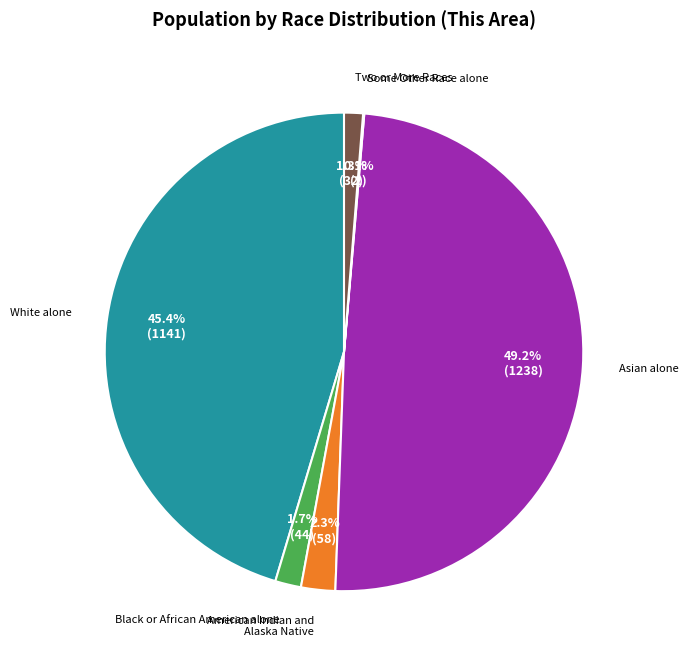

Is there a majority slice in this chart?

No